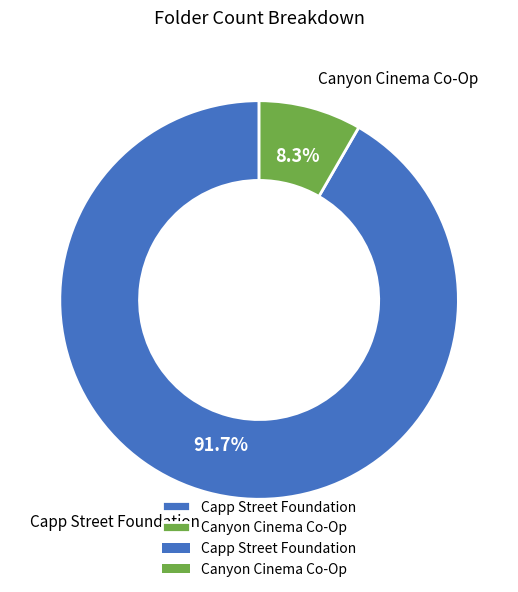

Is it true that Capp Street Foundation is 92% of the pie?

True